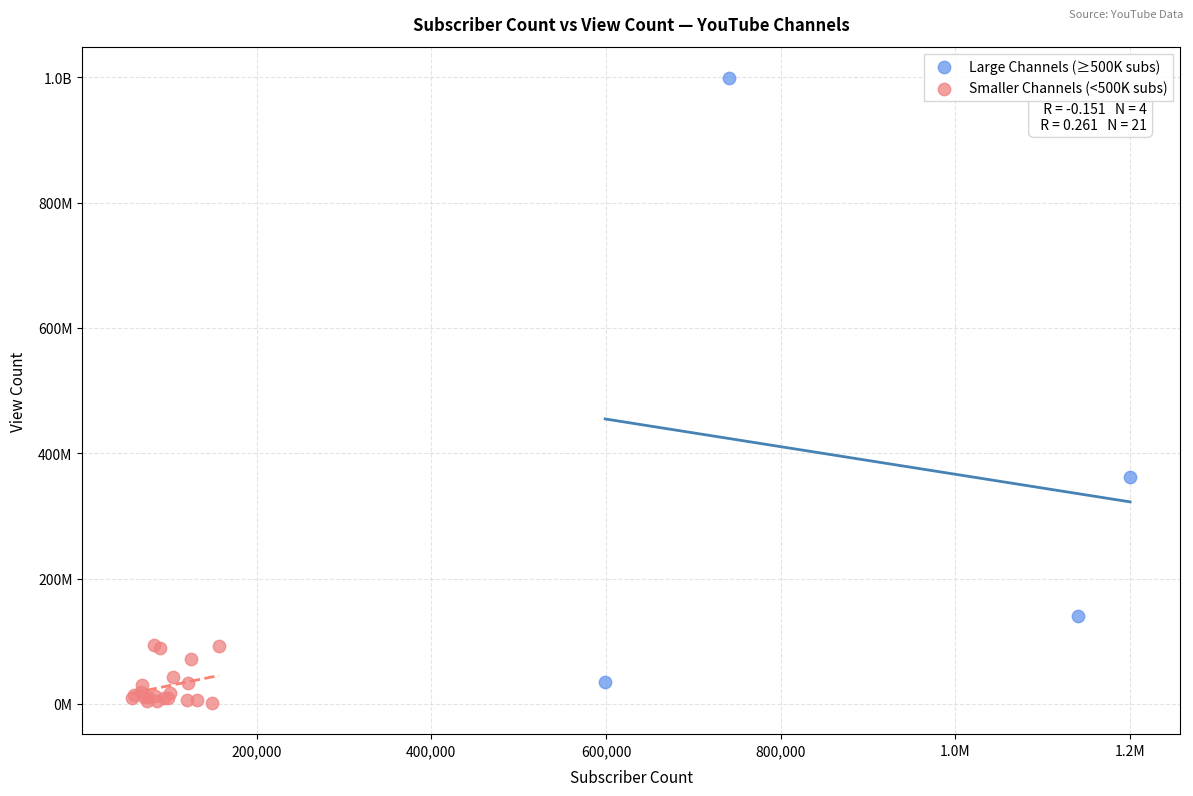

What are all the series names shown in the legend?

Large Channels (≥500K subs), Smaller Channels (<500K subs)